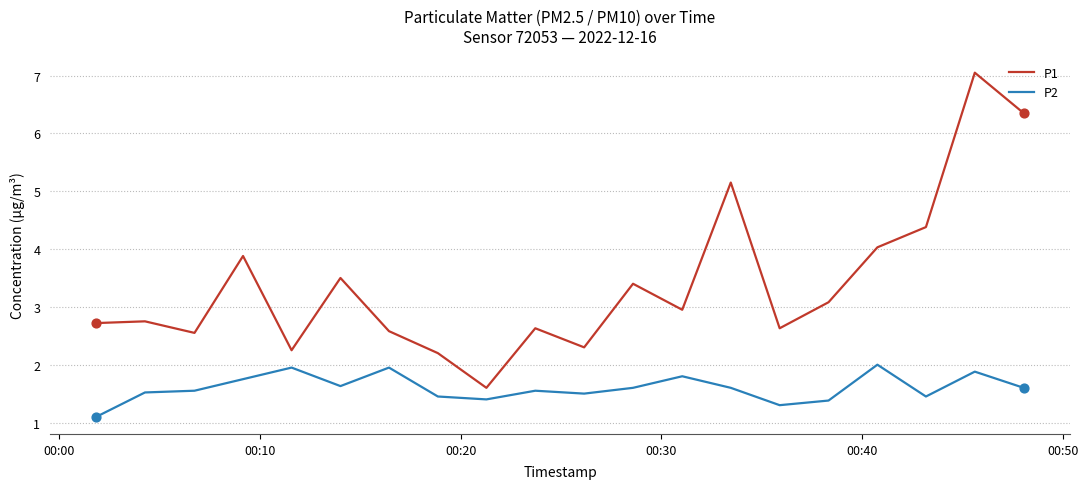

What is the maximum value for P2?

2.0